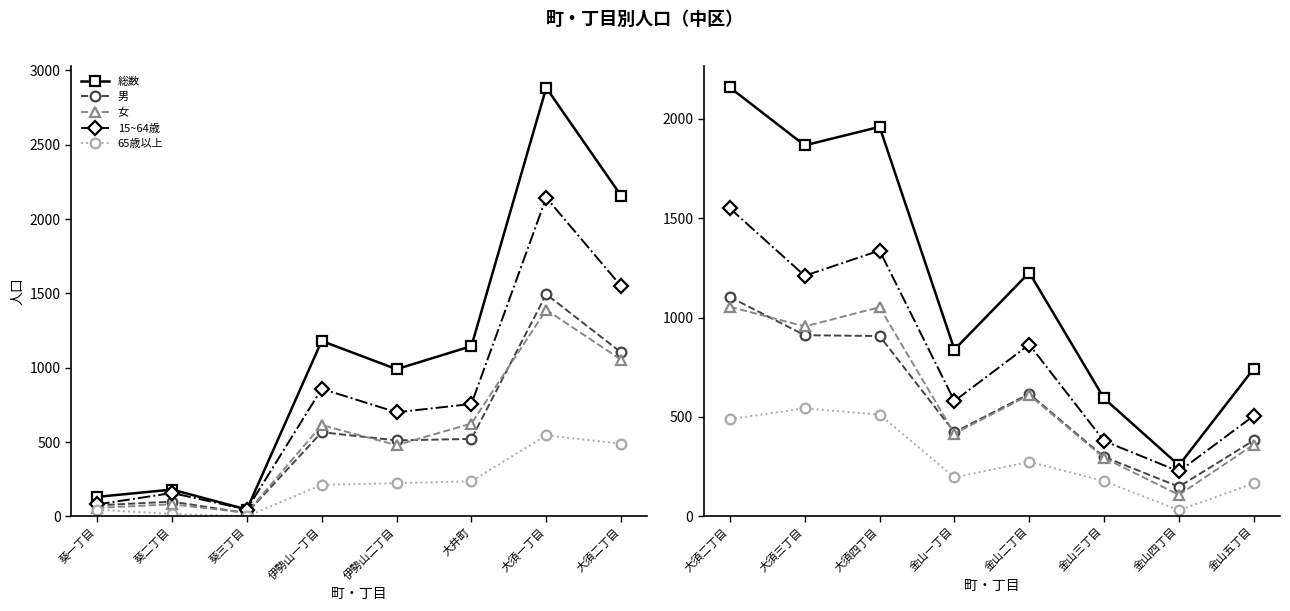

List the series in order of their peak value, lowest first.

65歳以上, 女, 男, 15~64歳, 総数